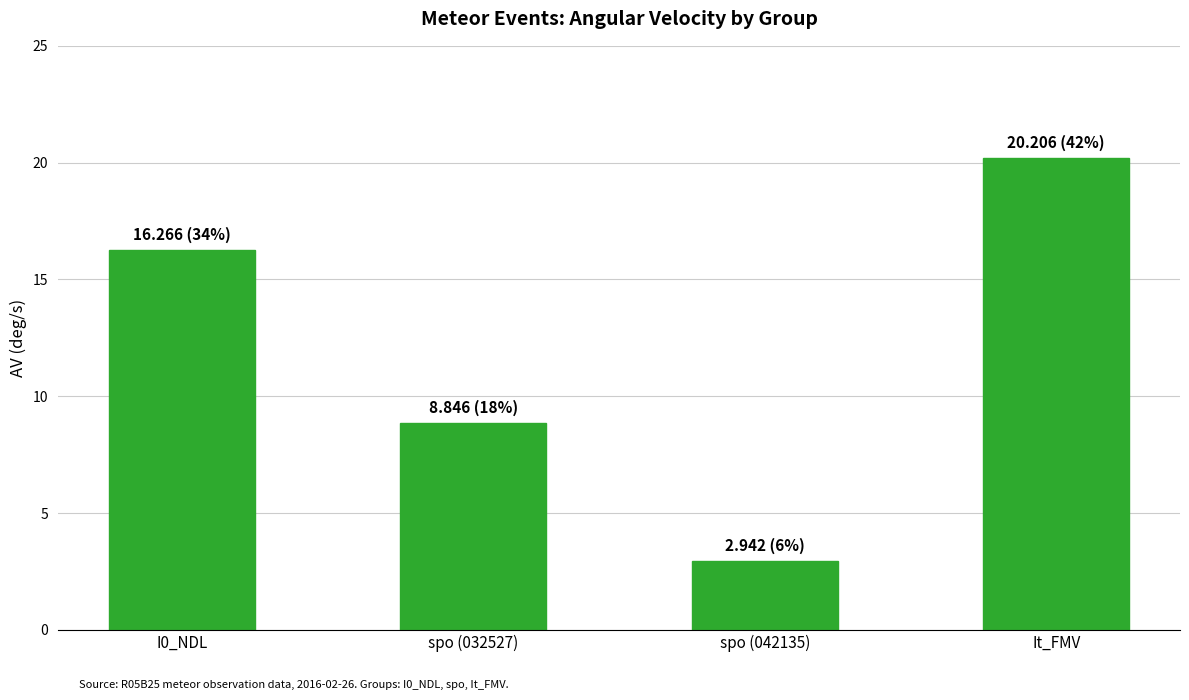

The value at I0_NDL is 16.3. True or false?

True